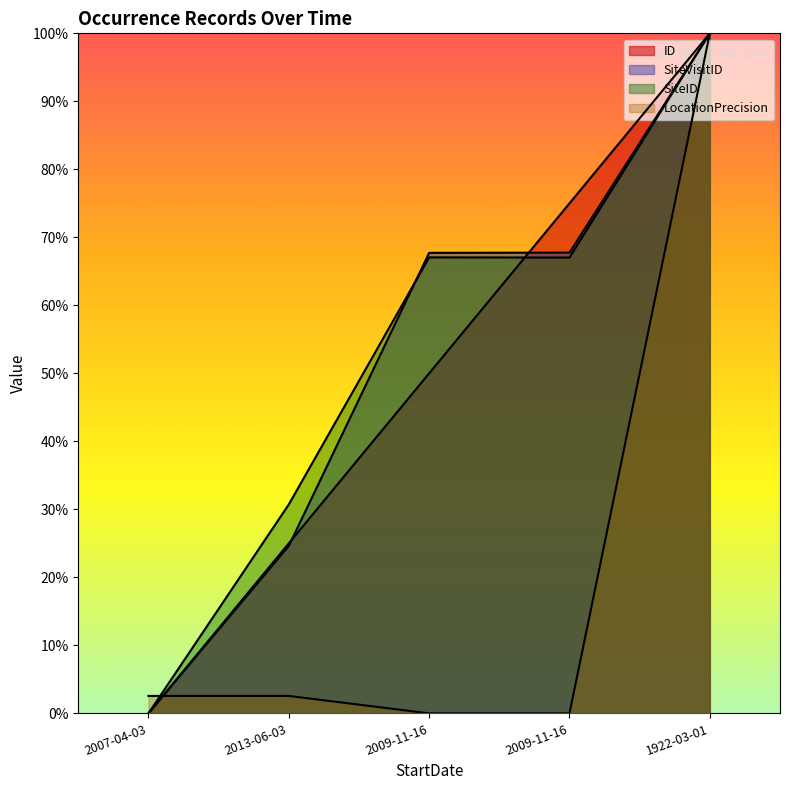

How many values in the LocationPrecision series exceed 0?

3